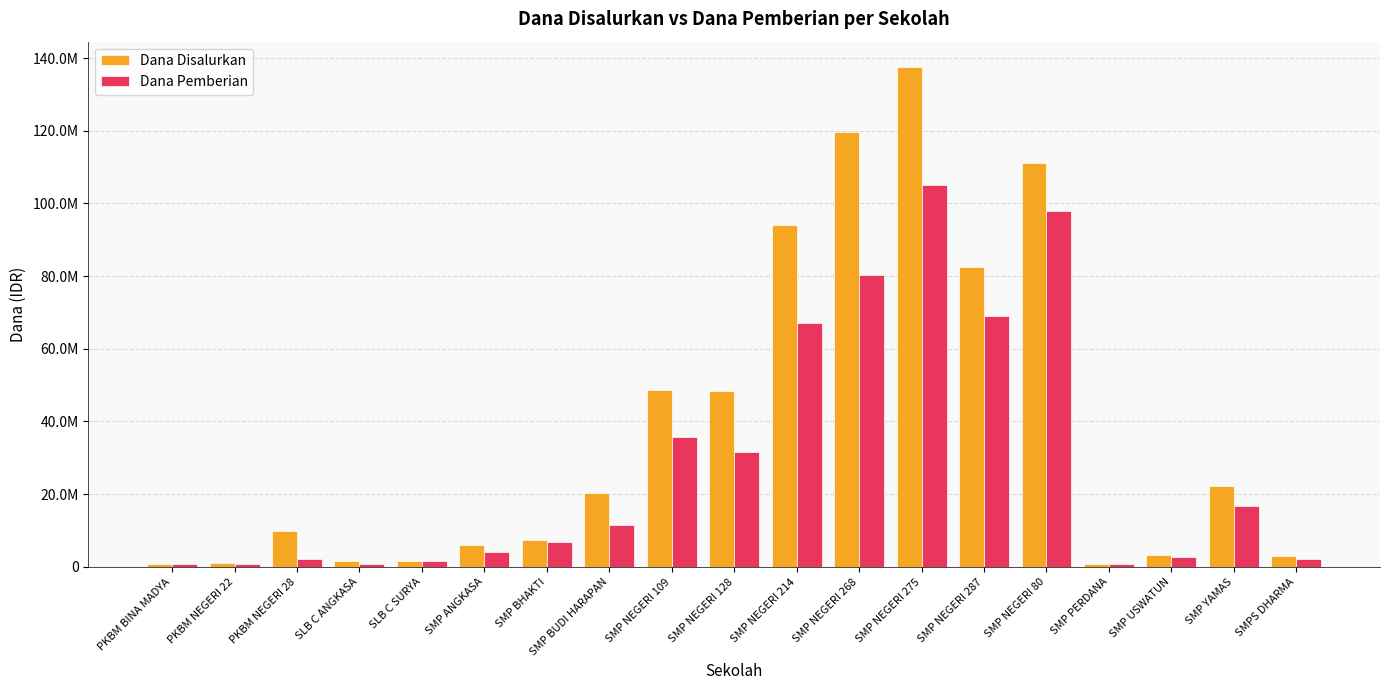

Does the chart contain stacked bars?

No